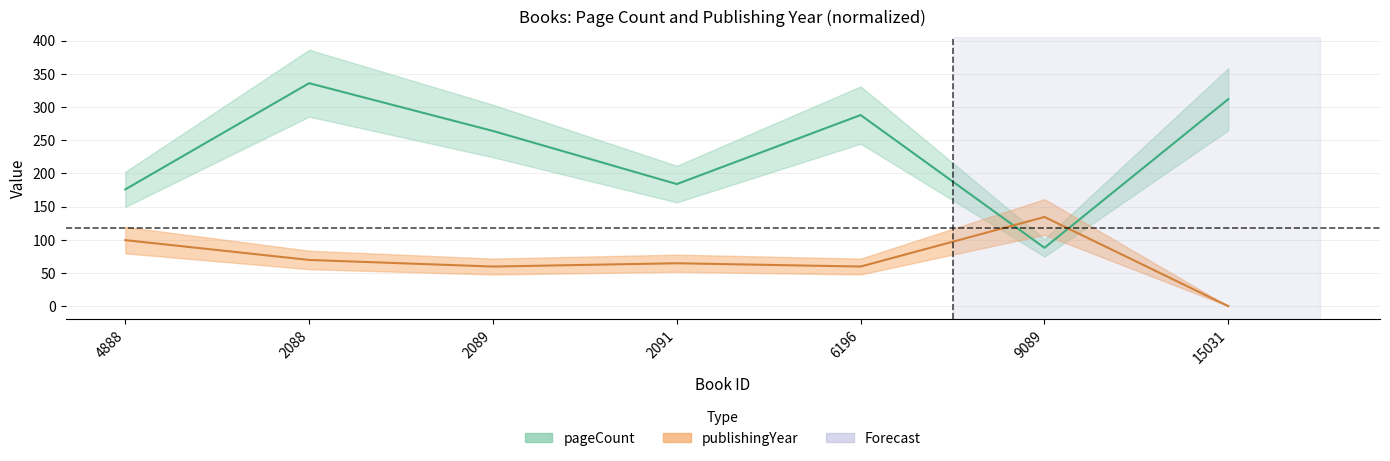

List the series in order of their peak value, lowest first.

publishingYear, pageCount